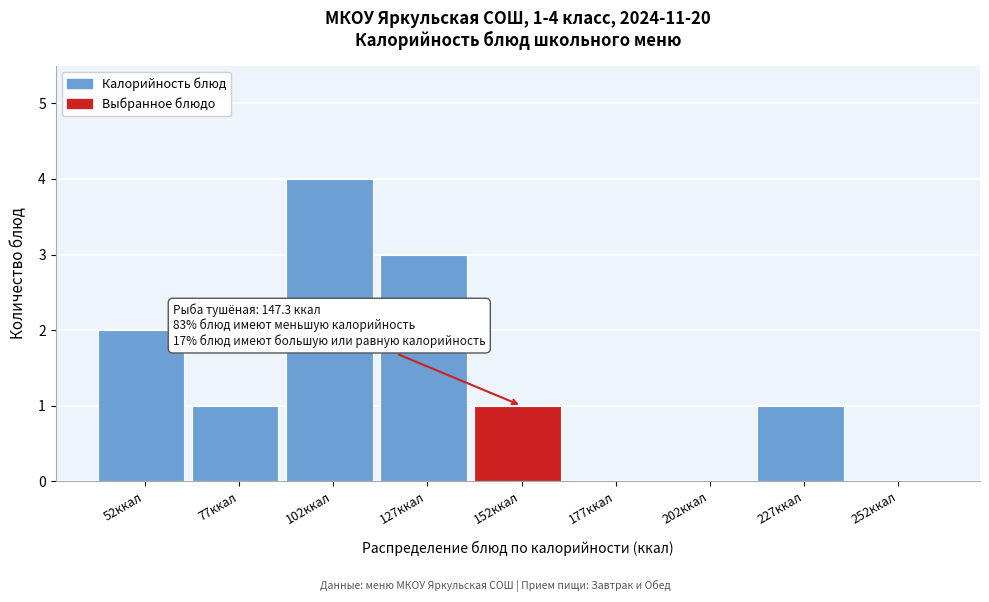

Which range on the x-axis has the tallest bar?

90 to 115